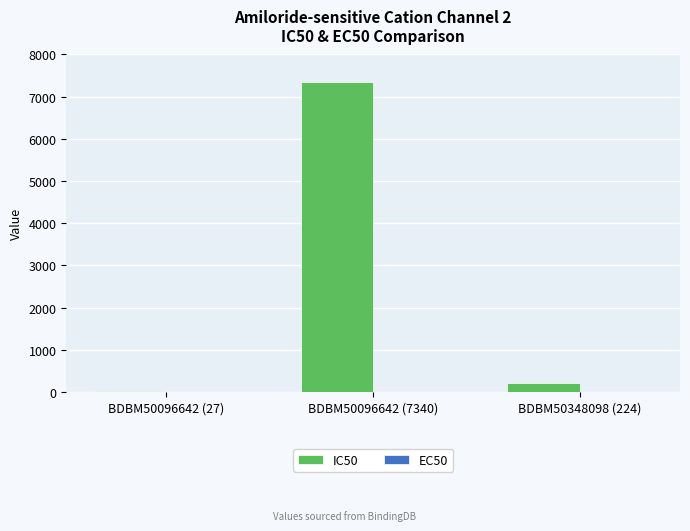

True or false: IC50 has a value of 7340.0 at BDBM50096642 (7340).

True